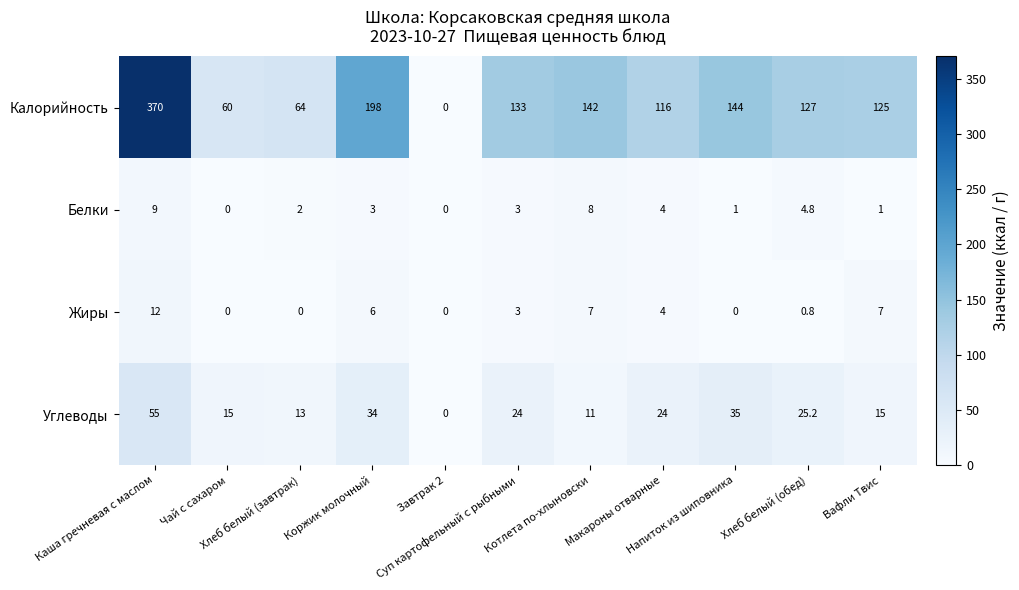

Which series has the largest range (max minus min)?

Калорийность